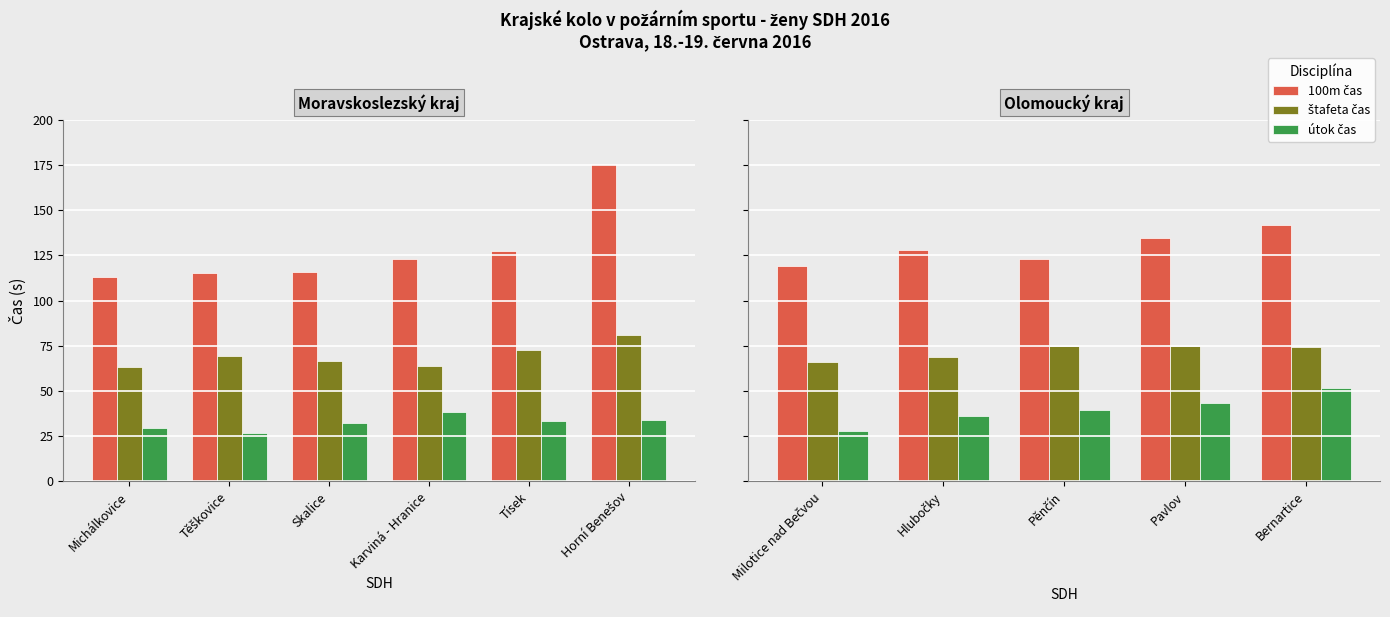

Is it true that 100m čas equals 43.7 at Bernartice?

False